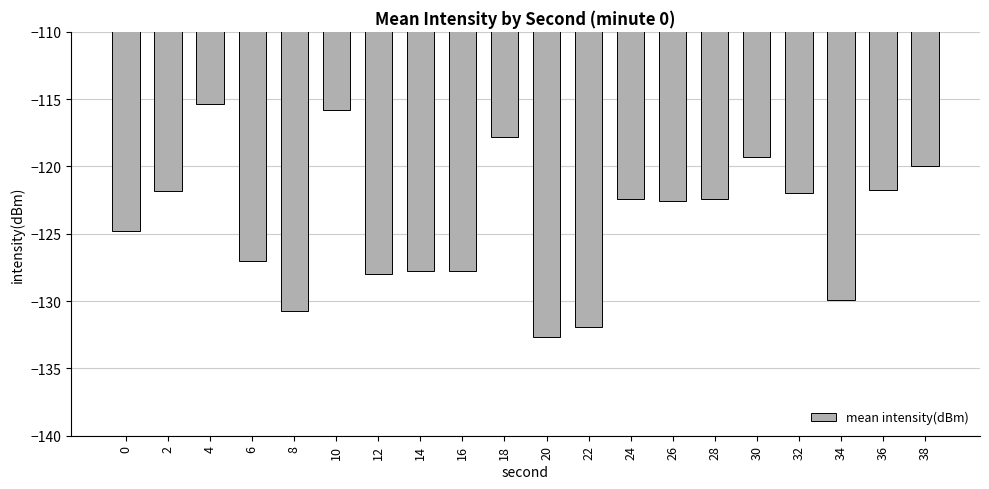

What is the difference between the maximum and minimum values?

17.3